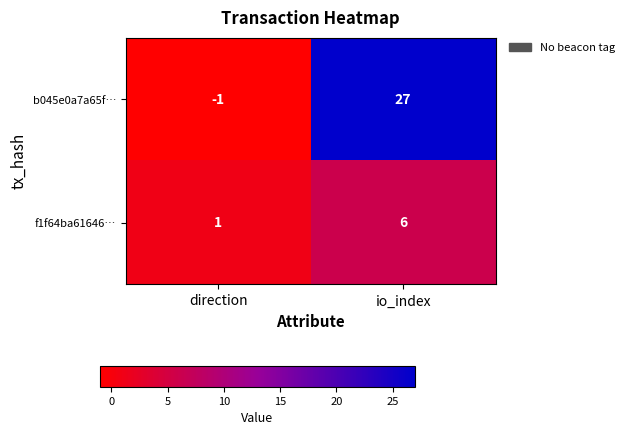

Which label corresponds to the largest value in the chart?

io_index